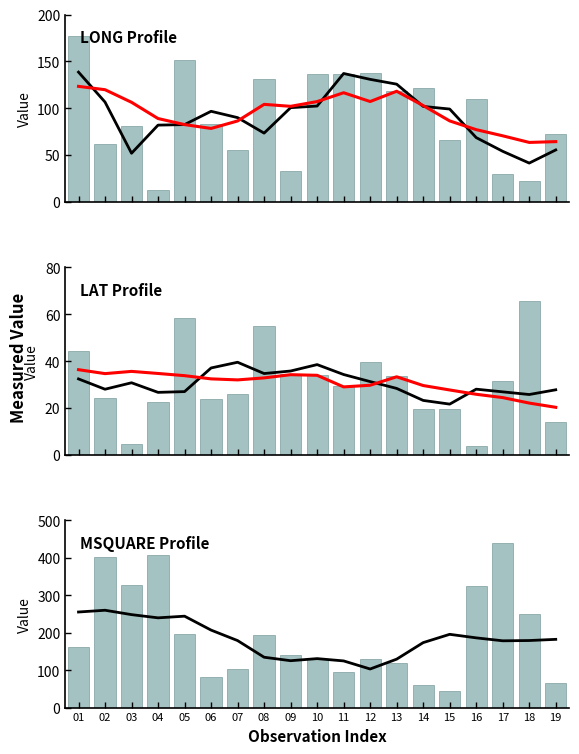

What are all the series names shown in the legend?

LONG, LAT, MSQUARE